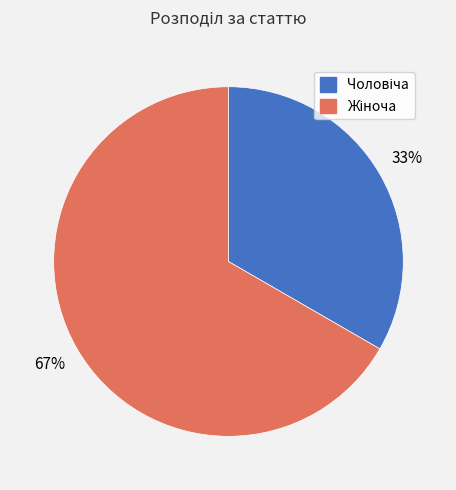

Is there a majority slice in this chart?

Yes